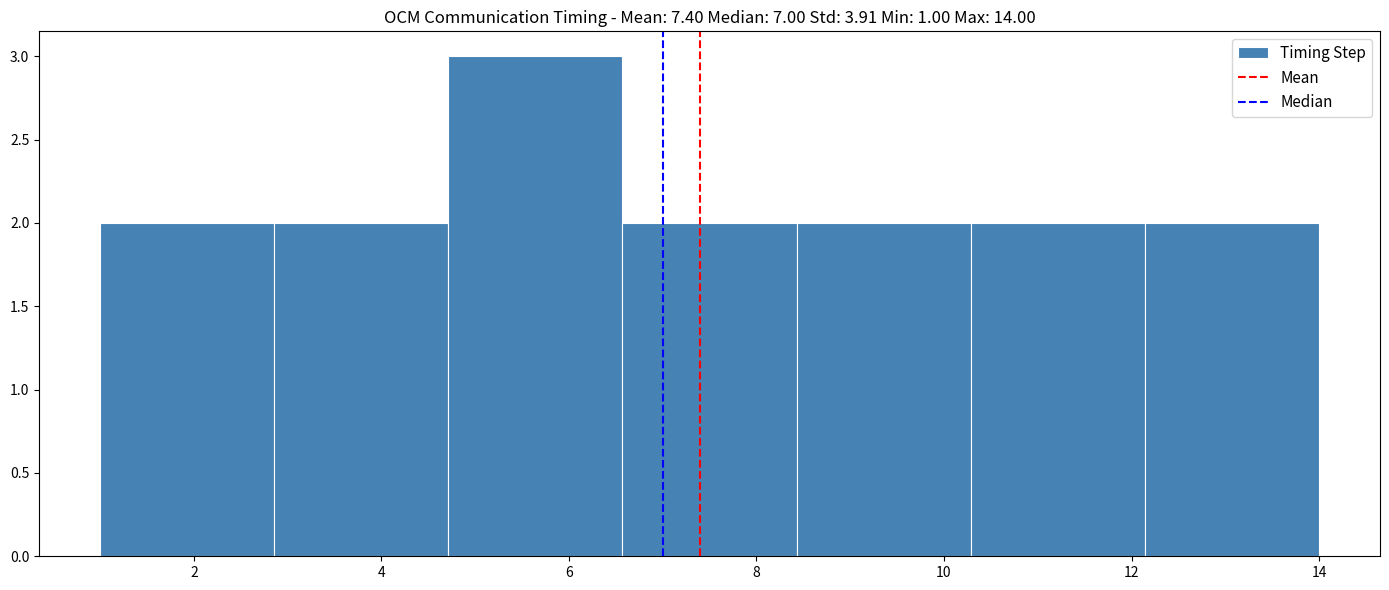

How tall is the bar that spans 4.8 to 6.6 on the x-axis? Neither the bar edges nor the heights are printed on the chart, so give them approximately, as read against the axes.

3